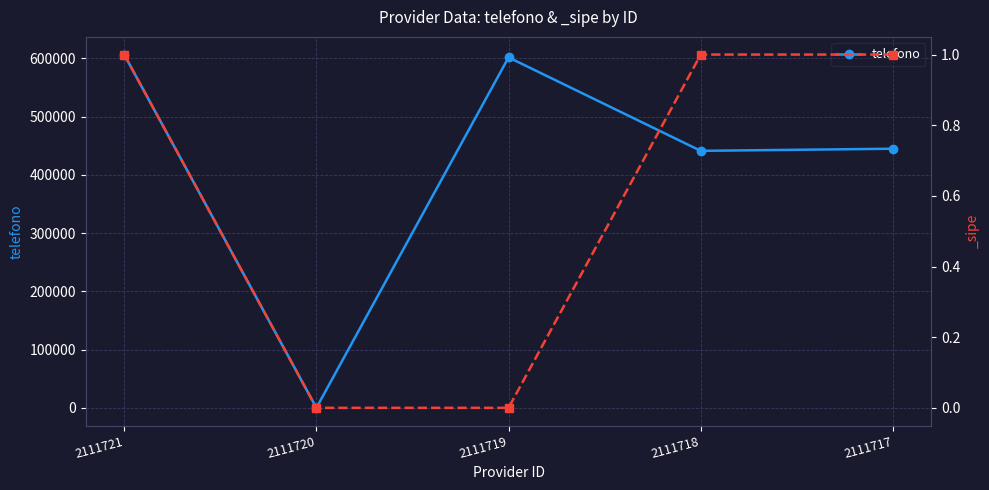

Where is the data nearest to the value 303335?

2111718